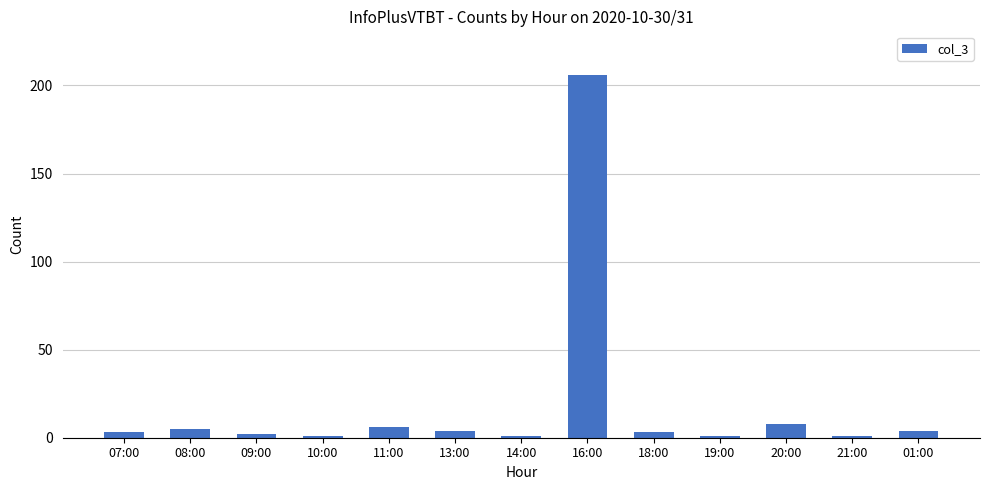

The chart shows a value of 3 at 07:00. True or false?

True